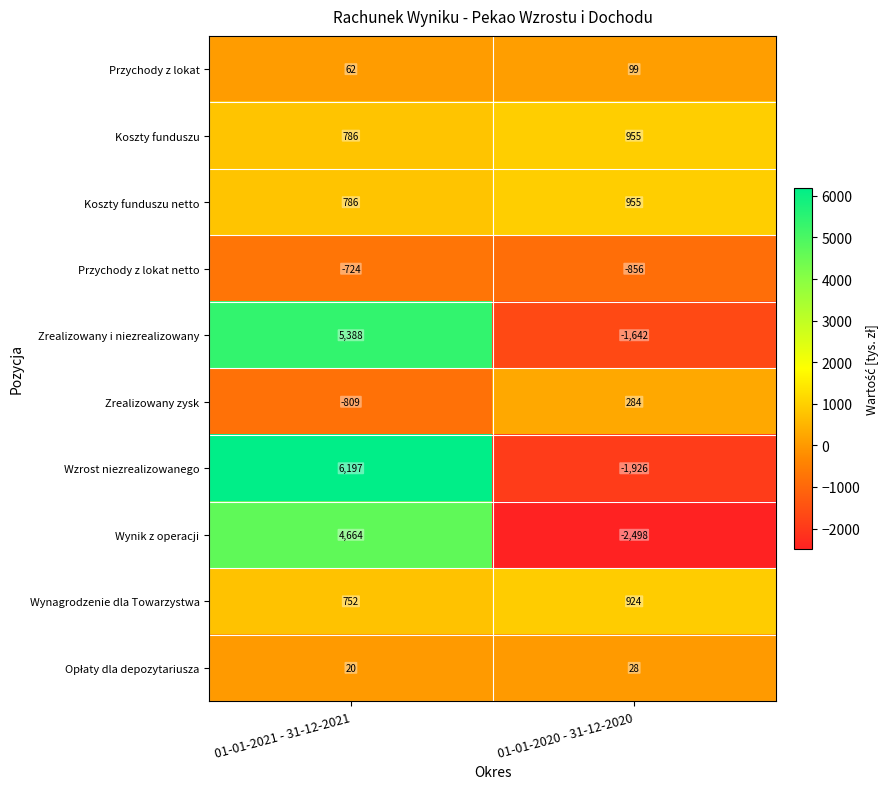

Which series changed the most between 01-01-2021 - 31-12-2021 and 01-01-2020 - 31-12-2020?

Wzrost niezrealizowanego